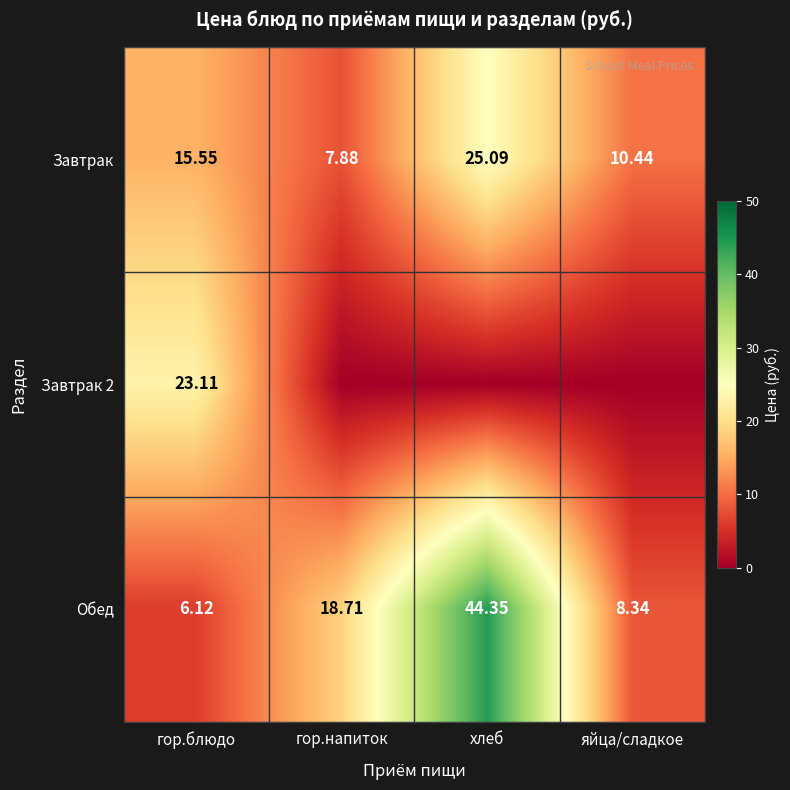

Where is Обед nearest to the value 25?

гор.напиток